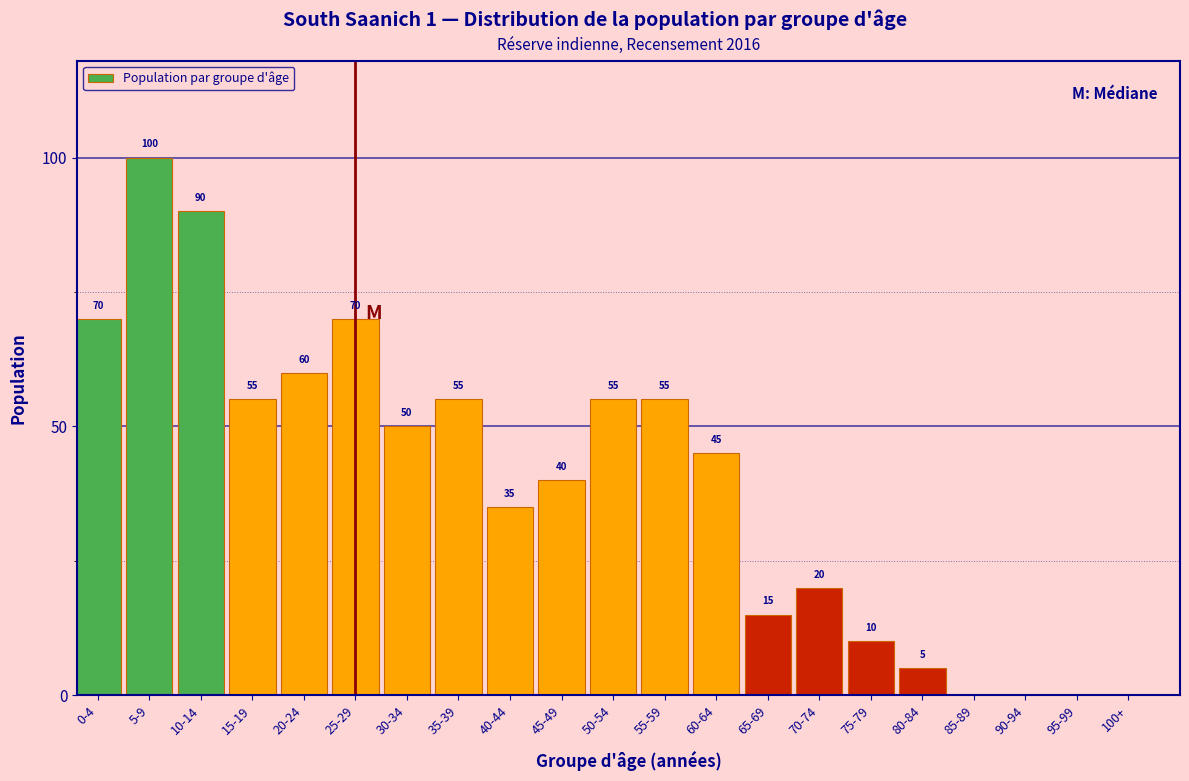

Reading right to left, extract all data points from this chart.

100+=0	95-99=0	90-94=0	85-89=0	80-84=5	75-79=10	70-74=20	65-69=15	60-64=45	55-59=55	50-54=55	45-49=40	40-44=35	35-39=55	30-34=50	25-29=70	20-24=60	15-19=55	10-14=90	5-9=100	0-4=70